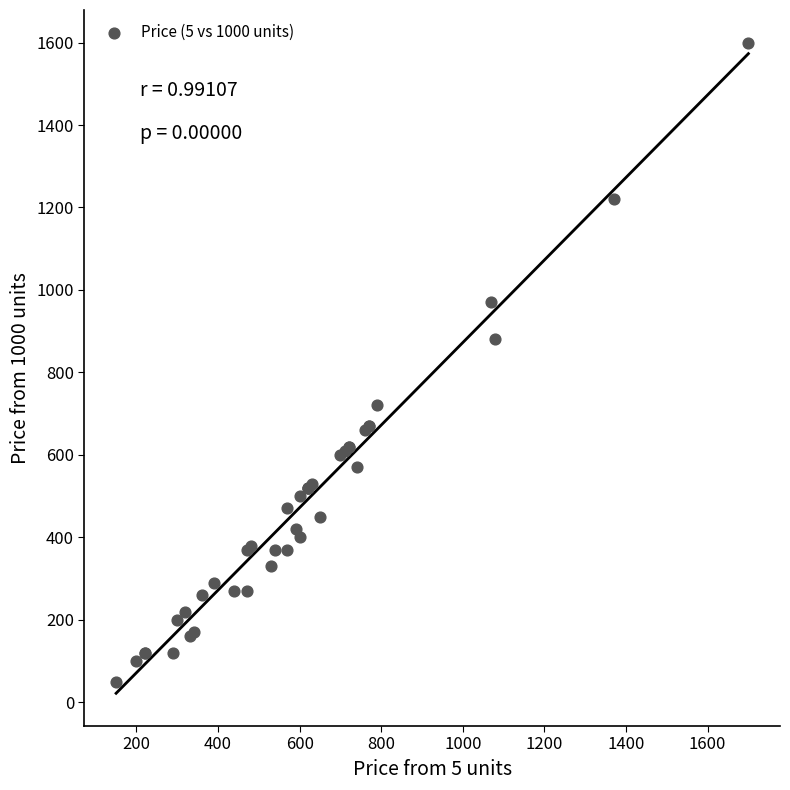

What Y value in the scatter plot is closest to 825?

880